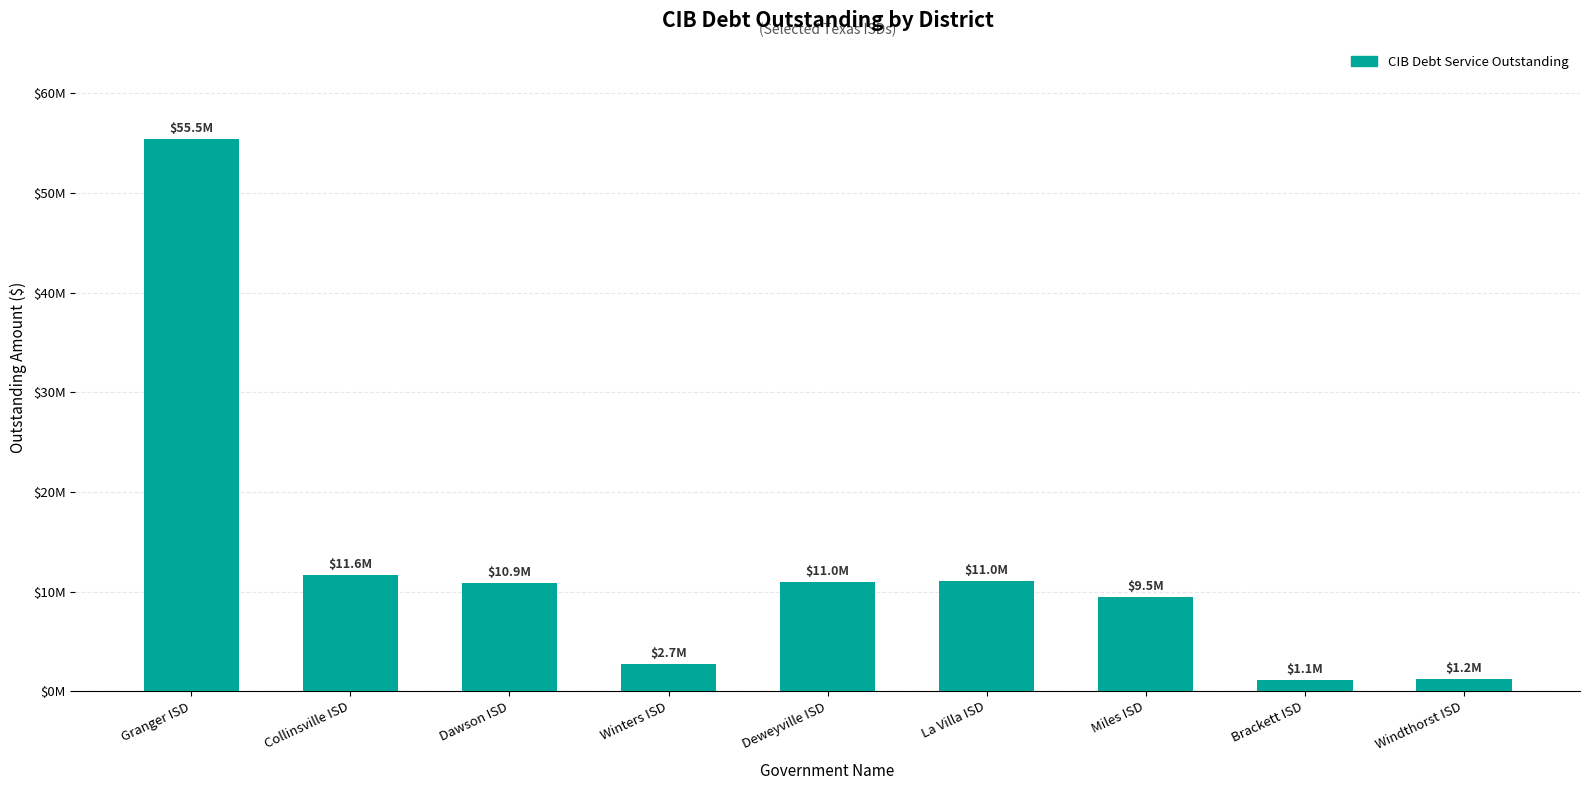

Does the chart contain any negative values?

No